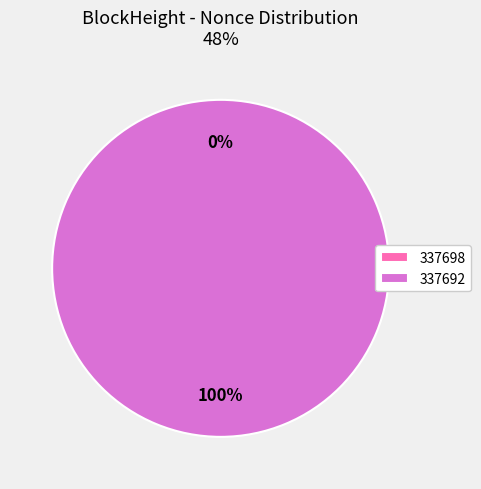

Which category has the biggest portion of the pie?

337692